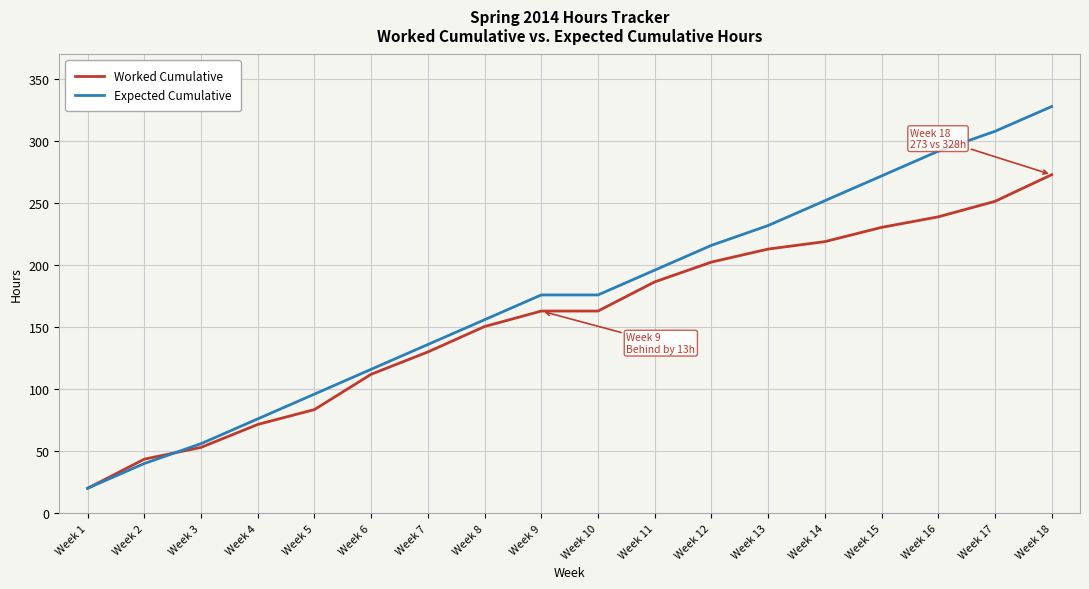

How many lines are shown in the chart?

2